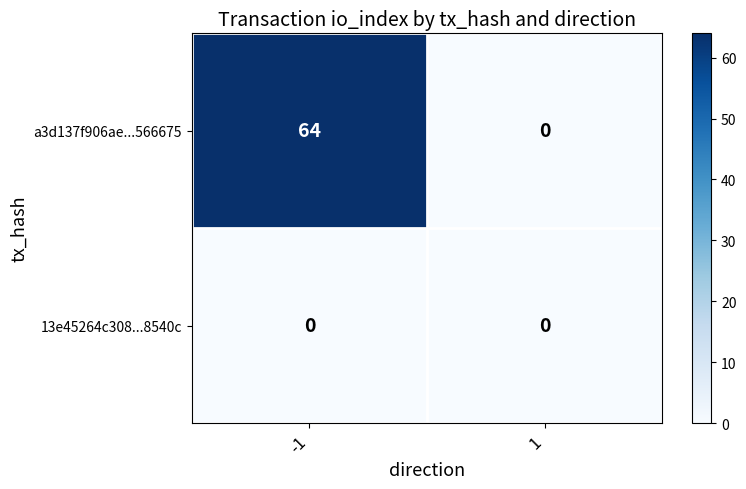

Reading left to right, extract all data points from this chart.

a3d137f906ae...566675: -1=64	1=0
13e45264c308...8540c: -1=0	1=0